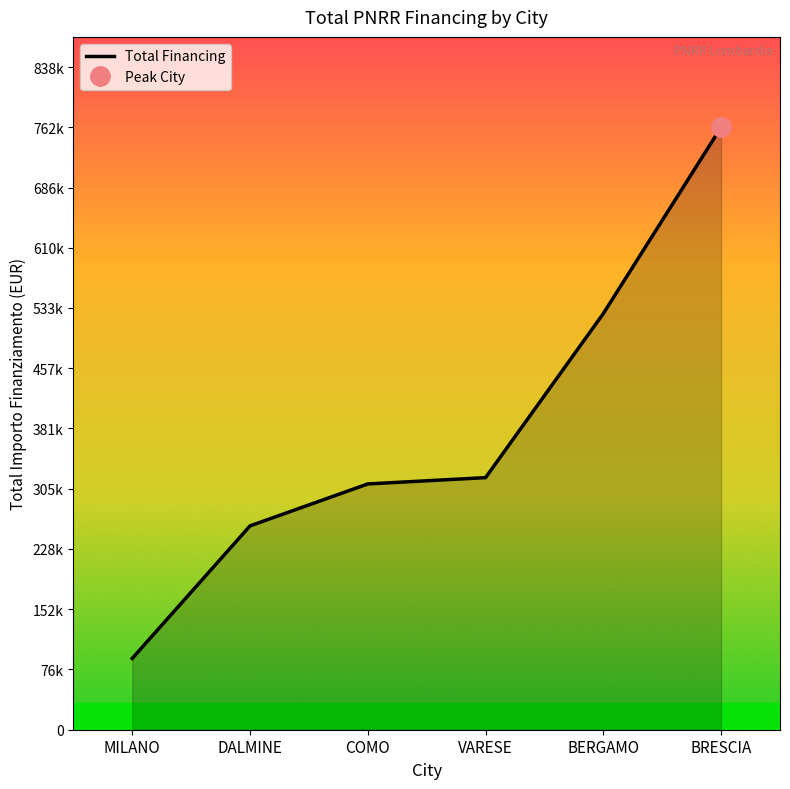

What is the label of the 6th point from the left?

BRESCIA